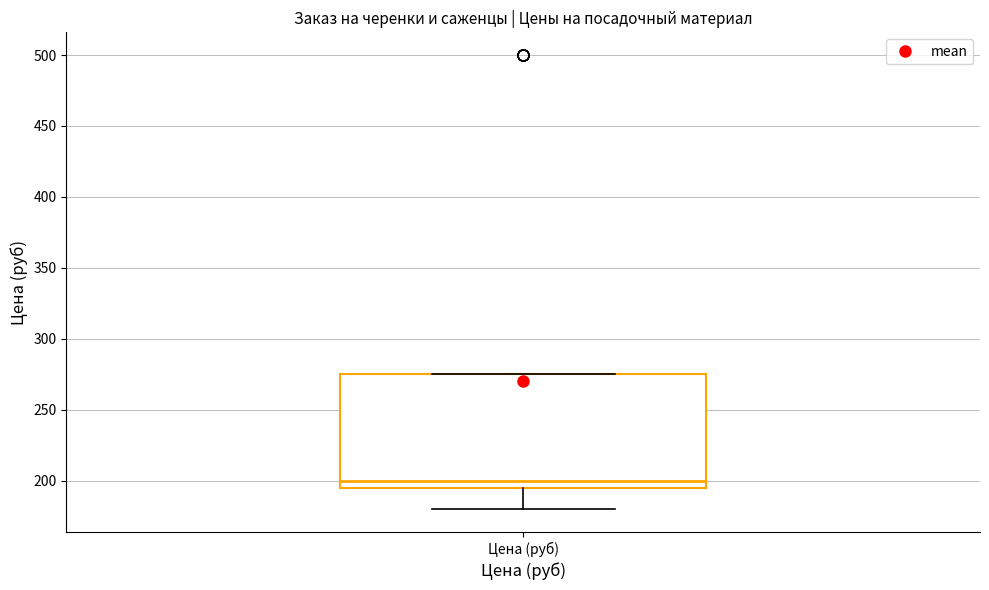

Transcribe this box plot: give where the median line is, the range the box spans, and where the two whiskers end, as read against the y-axis. The values are not printed on the chart, so give them approximately, as read against the axis.

median 200, box 195 to 275, whiskers 180 to 275